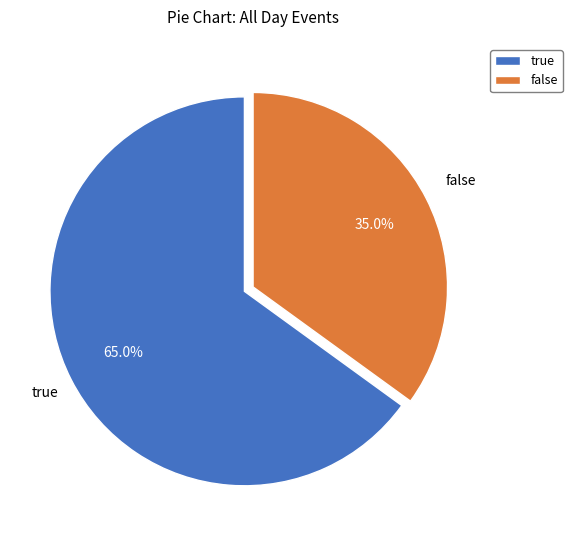

How many slices are in this pie chart?

2